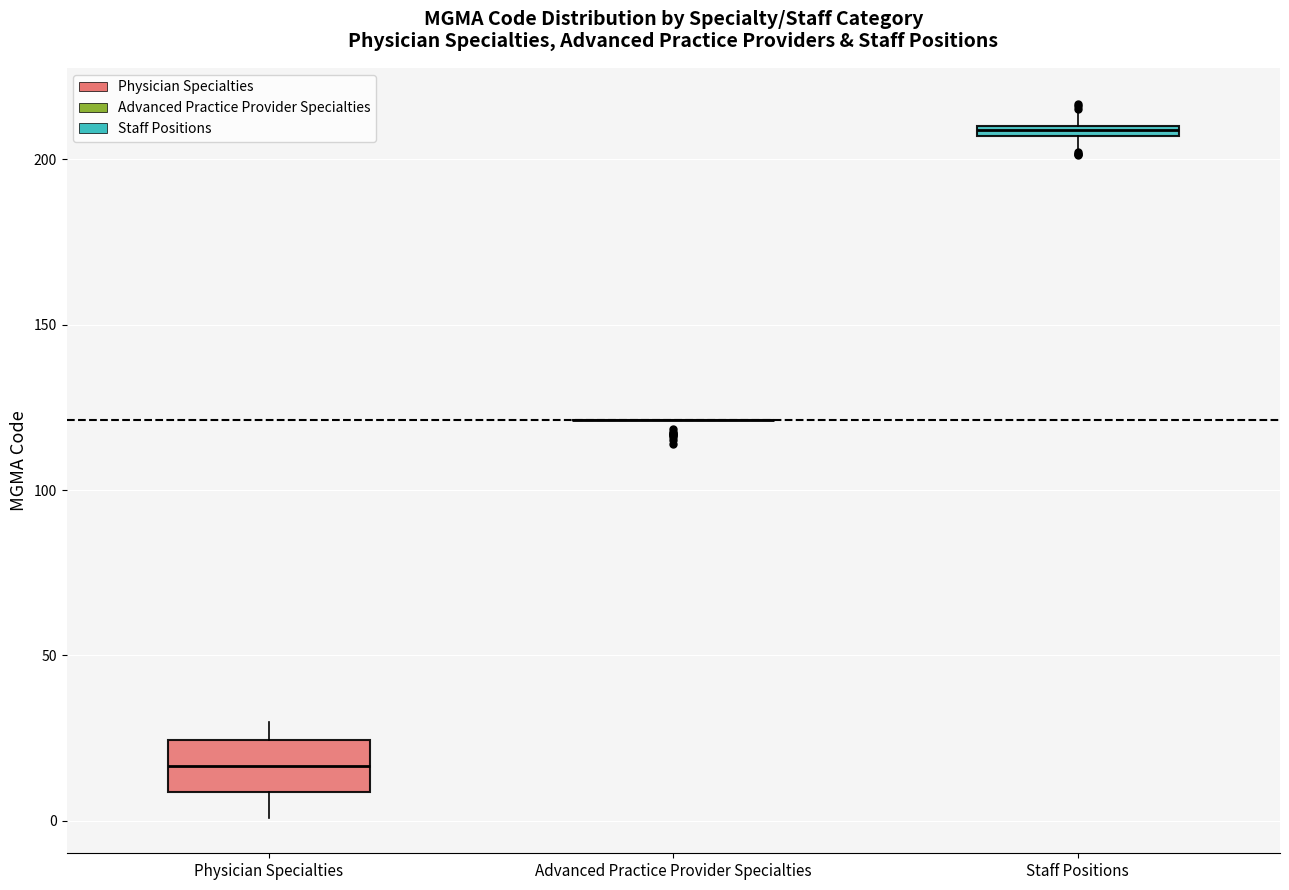

Comparing the boxes themselves (not the whiskers), which one is the tallest?

Physician Specialties